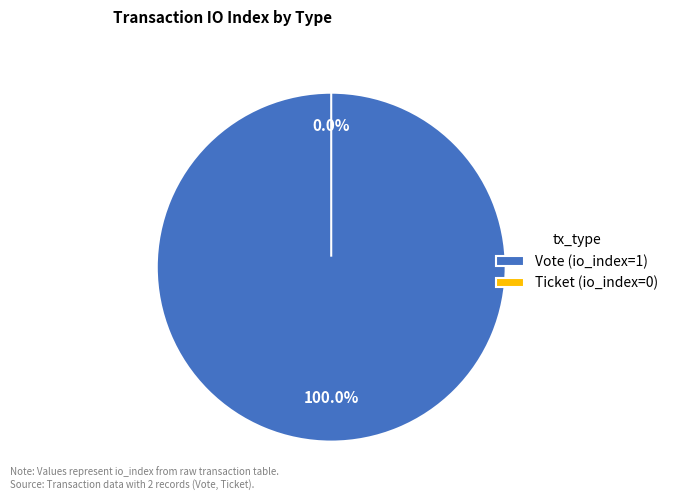

Combined, do Vote and Ticket account for over 50%?

Yes